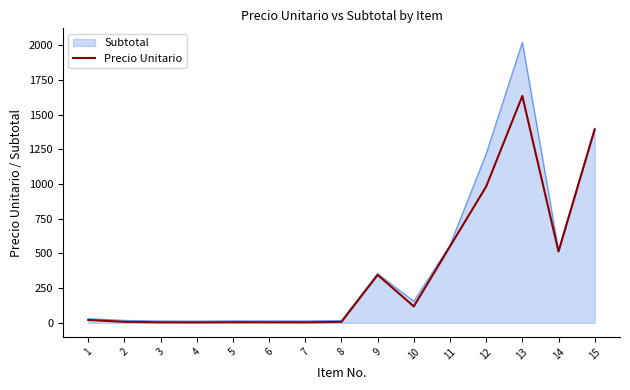

Between 10 and 11, which series saw the biggest shift?

Precio Unitario